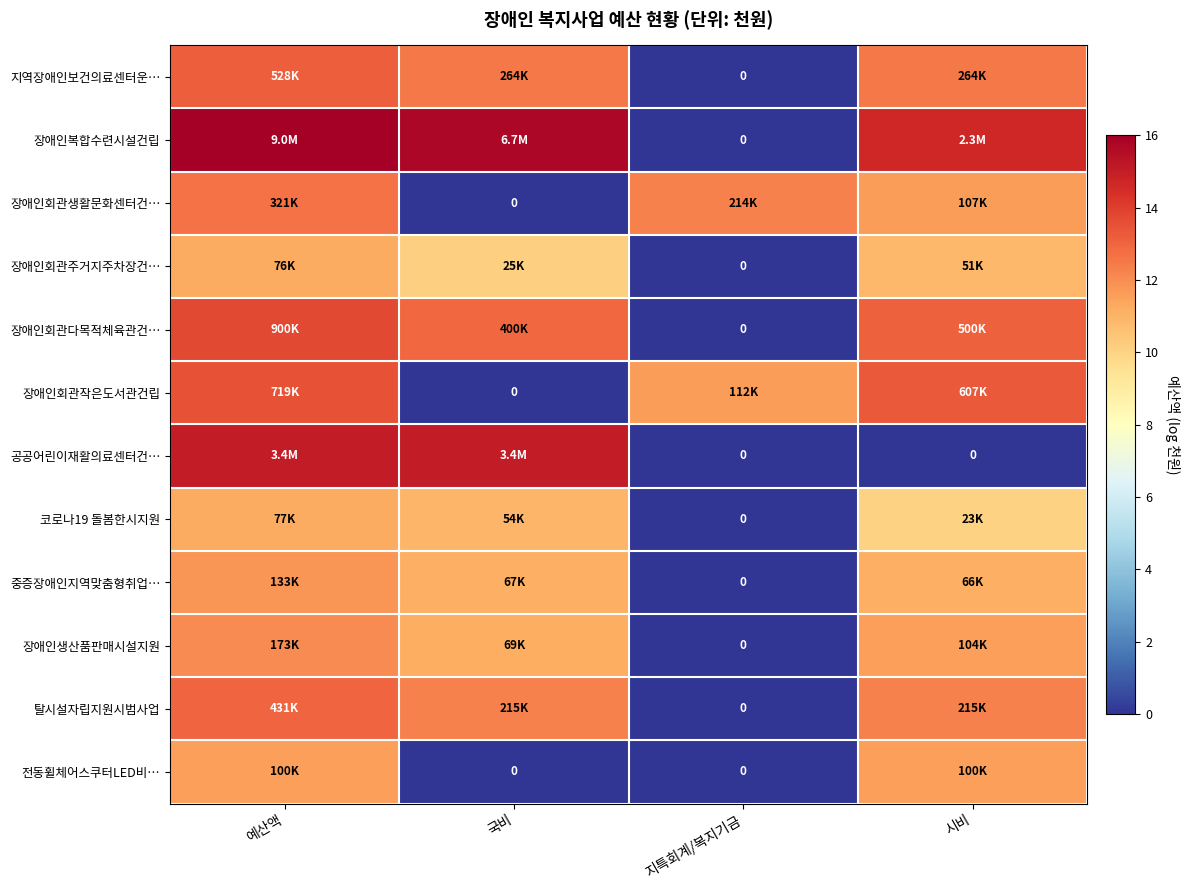

Between 시비 and 예산액, which is larger?

예산액